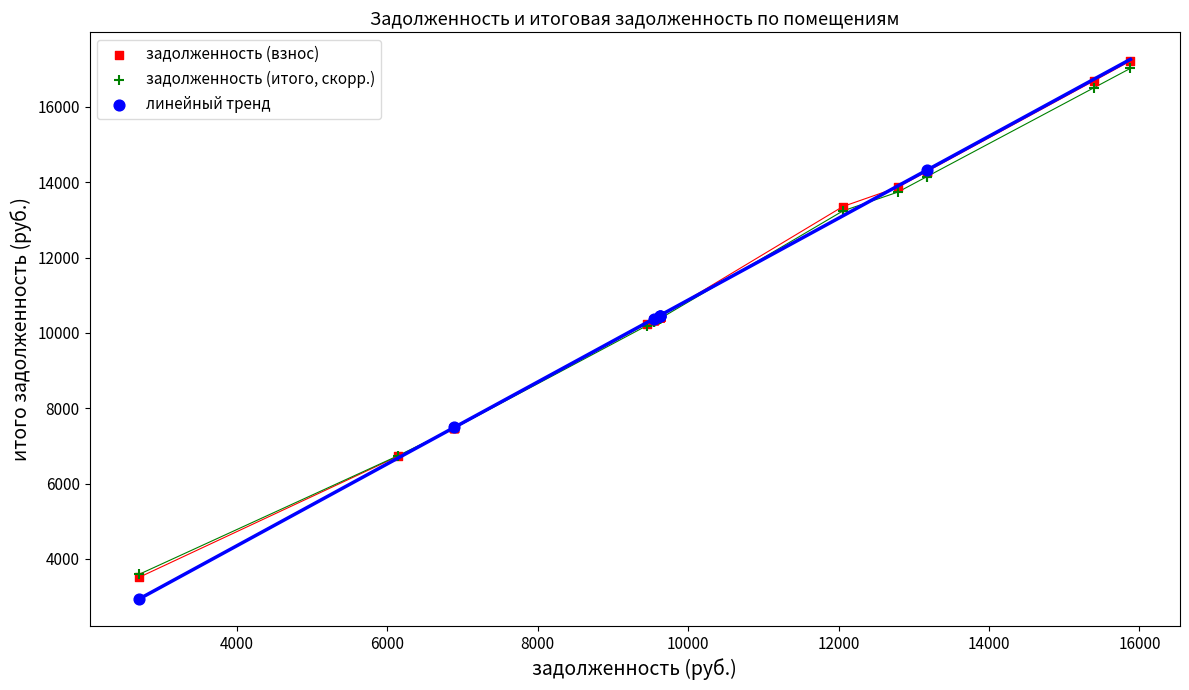

Which series has the largest Y range (max minus min)?

задолженность (взнос)